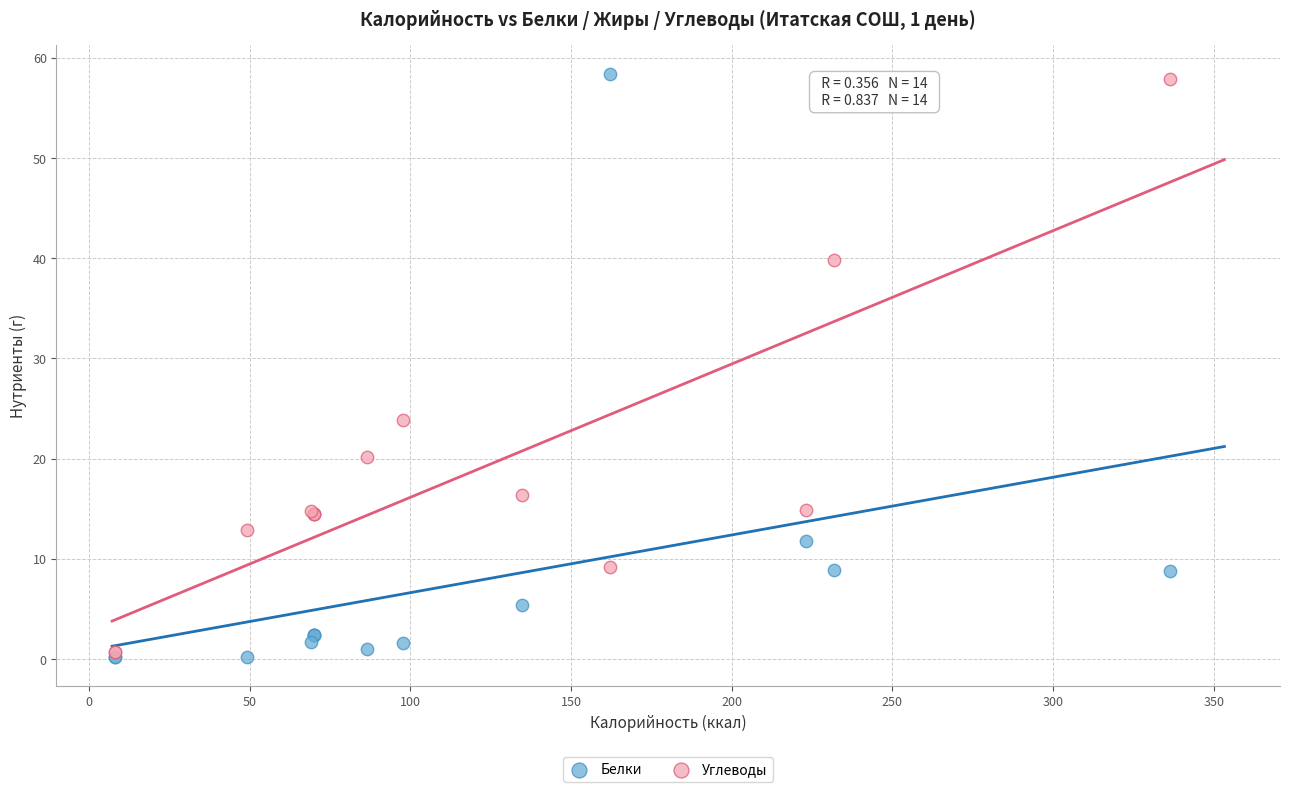

Across all series, what Y value is closest to 29?

23.9